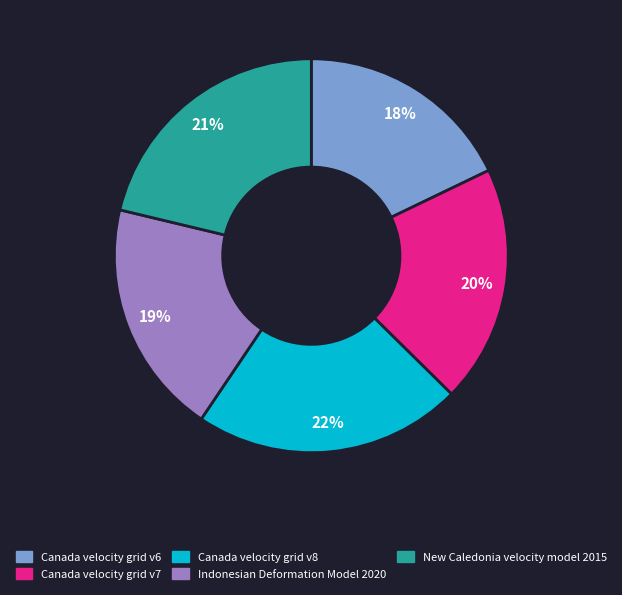

Which slice is the largest?

Canada velocity grid v8